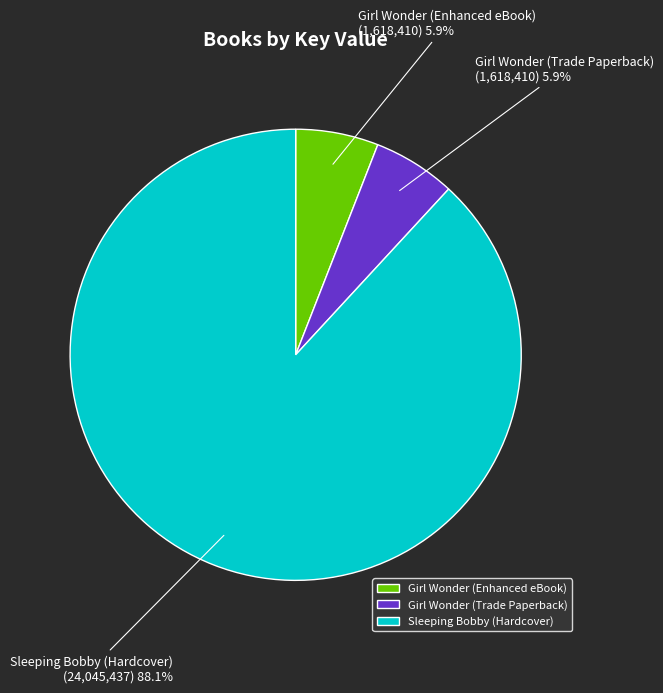

How many slices are in this pie chart?

3